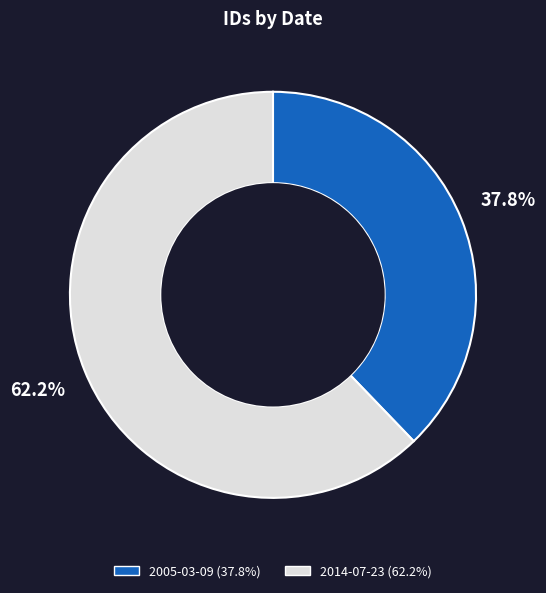

Do 2014-07-23 and 2005-03-09 together represent more than half of the pie?

Yes